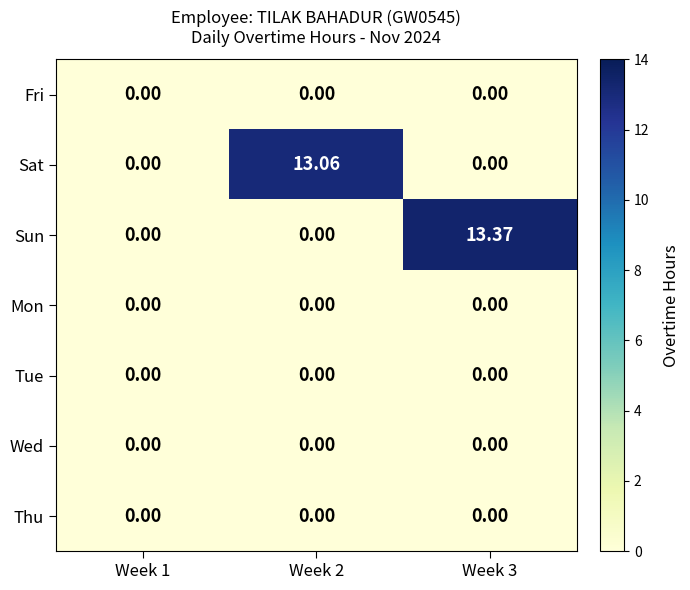

Between Week 1 and Week 2, which series saw the biggest shift?

Sat